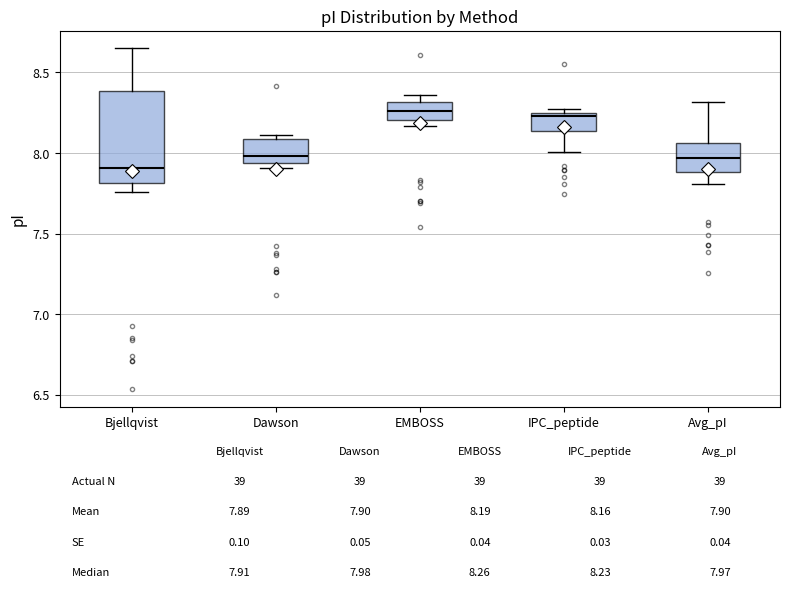

Which box is the tallest, from its lower edge to its upper edge?

Bjellqvist